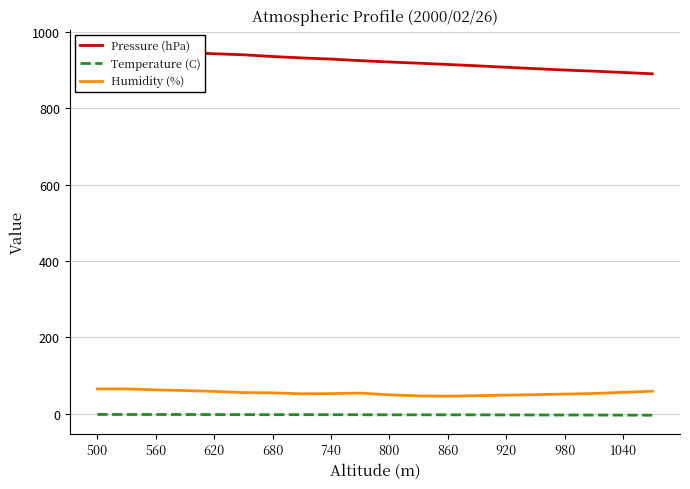

The Temperature (C) series shows -3.4 at 800. True or false?

True